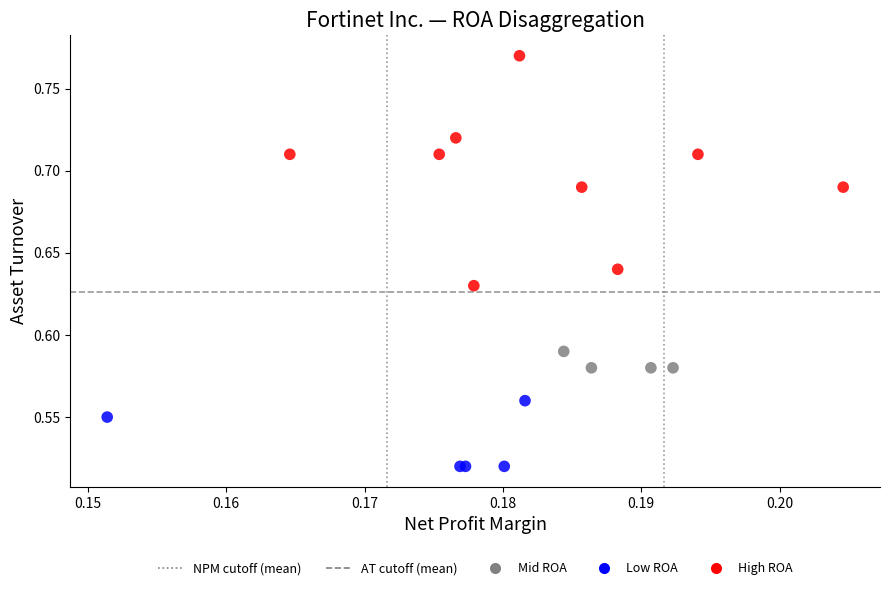

Which series contains the lowest Y value?

Low ROA